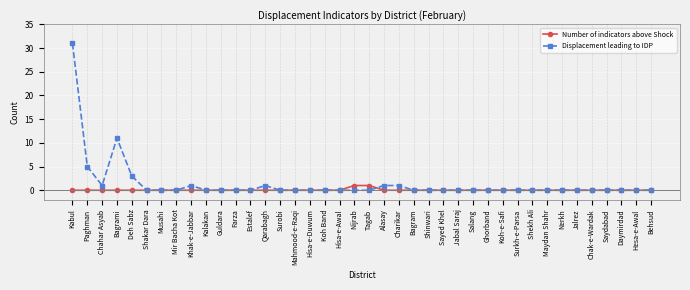

Which series has the largest range (max minus min)?

Displacement leading to IDP